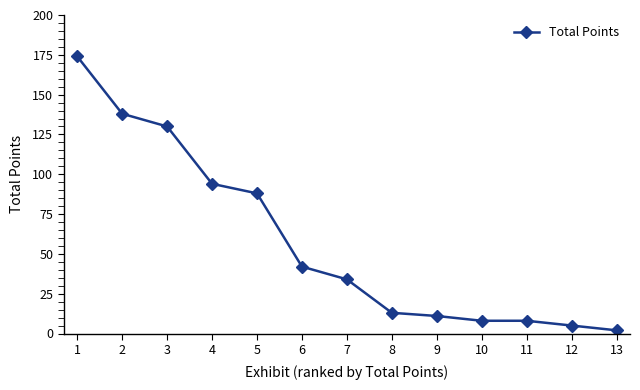

Is this an area chart (filled region under the line)?

No